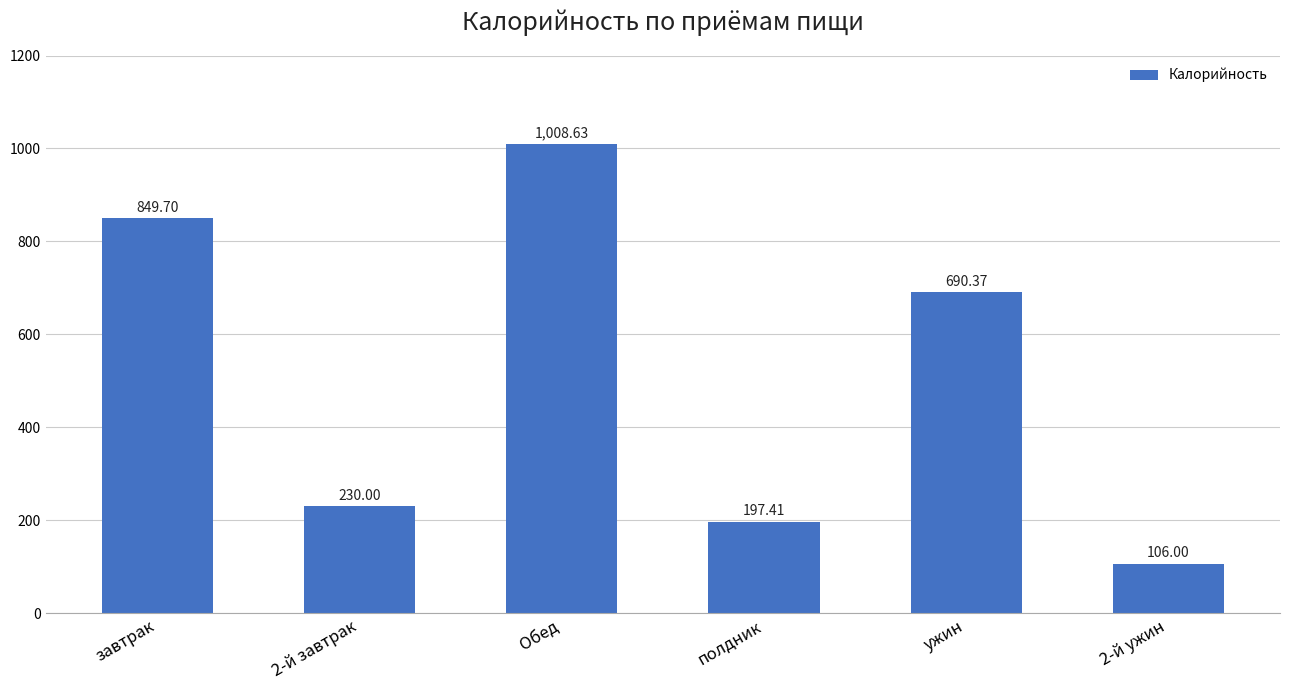

What is the label of the 5th bar from the left?

ужин